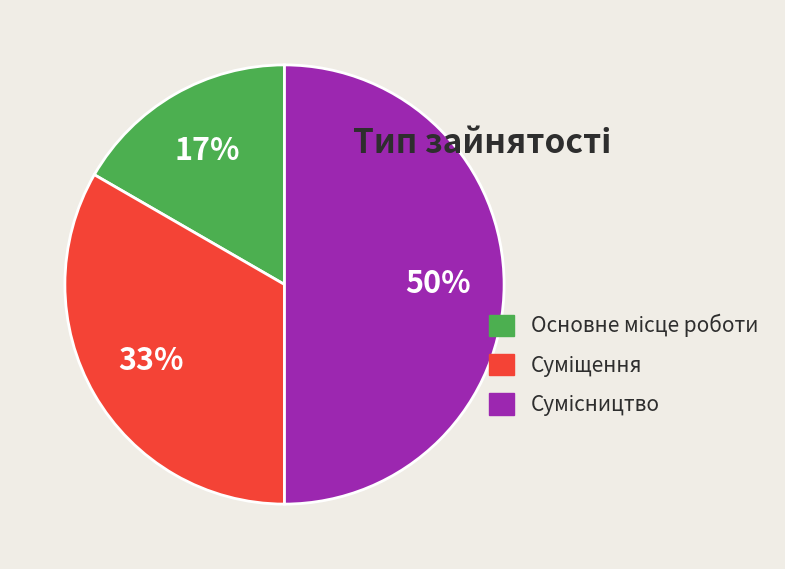

To the nearest percent, what is the difference between the largest and smallest slice percentages?

33%